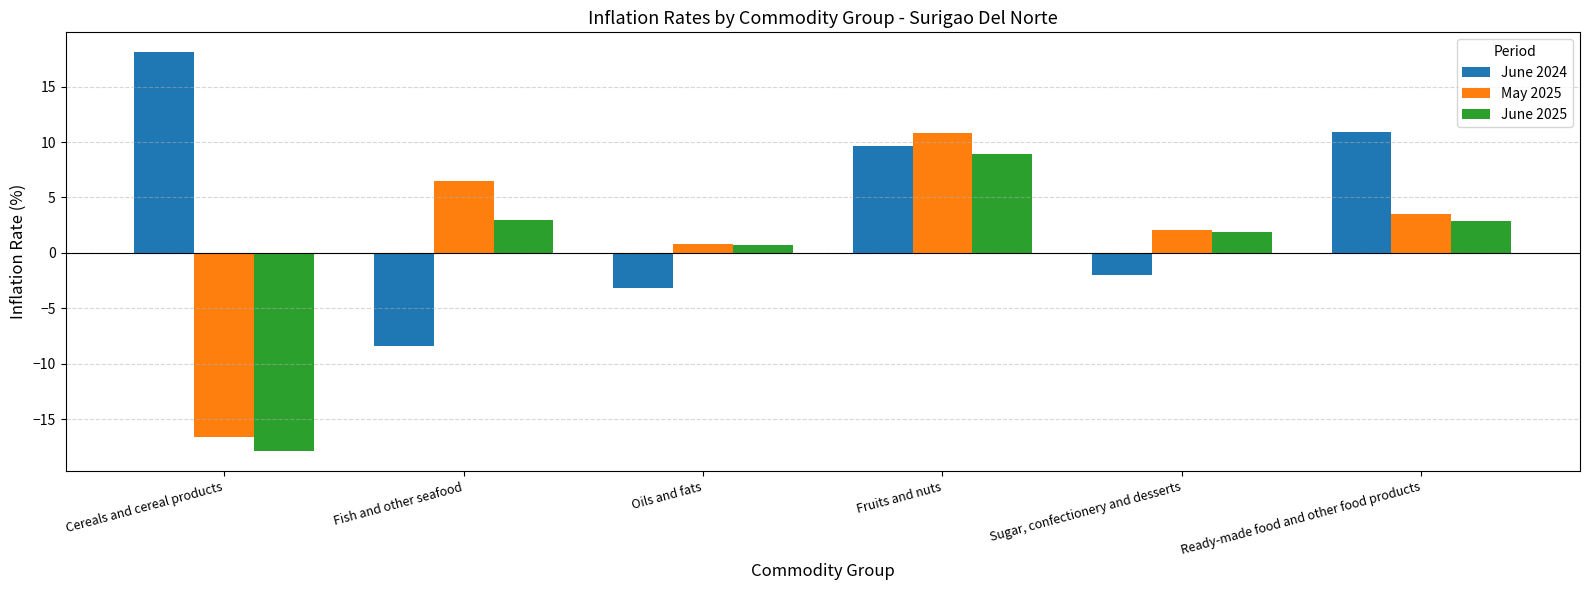

What is the maximum value for June 2024?

18.1